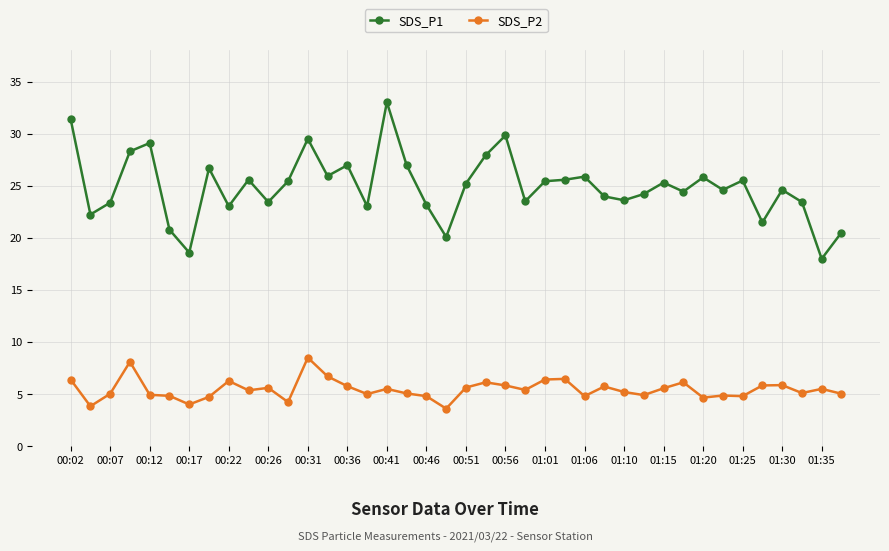

True or false: SDS_P1 has more than 0 interior local peaks.

True